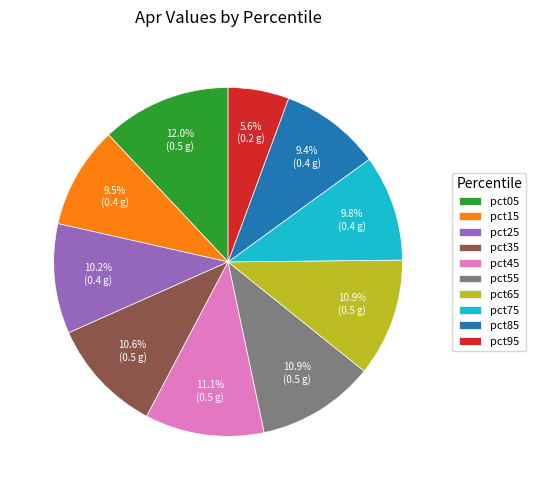

How many segments does this pie chart have?

10